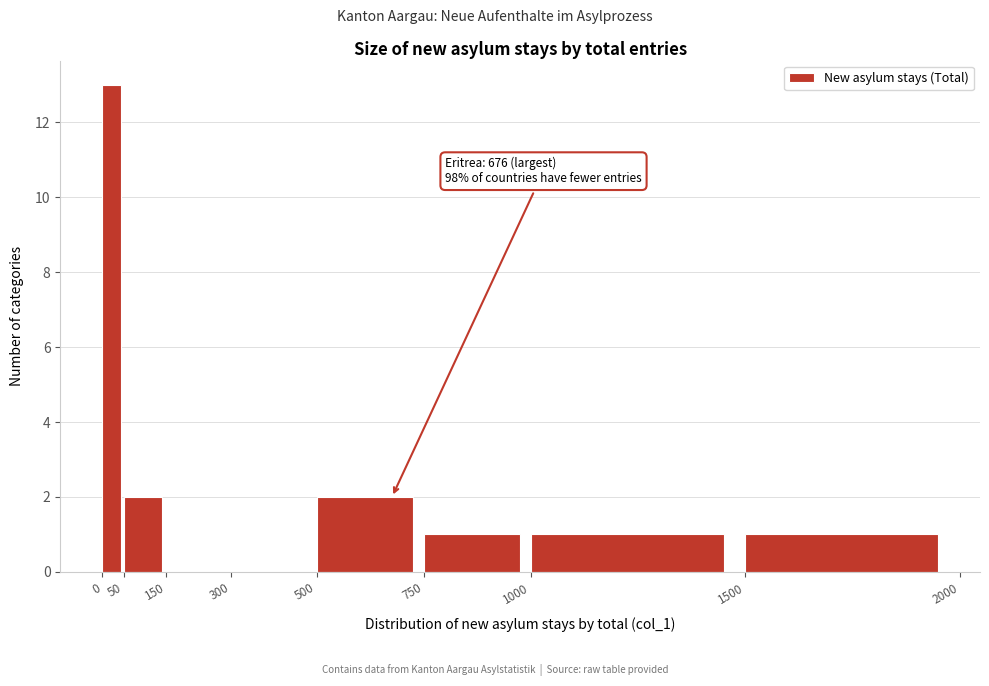

Which range on the x-axis has the tallest bar?

0 to 50